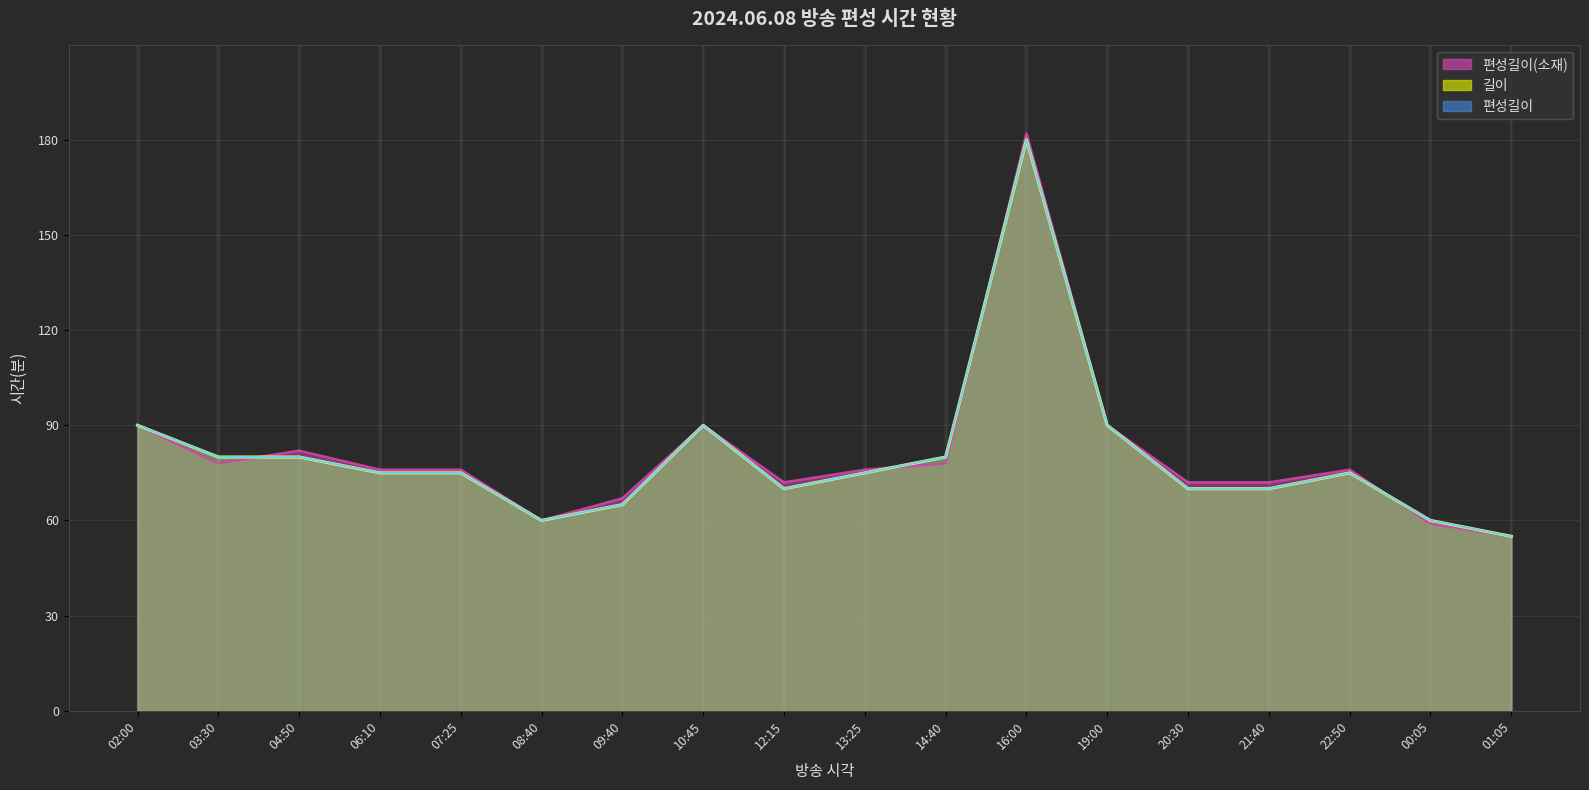

Is it true that 편성길이 equals 17 at 13:25?

False